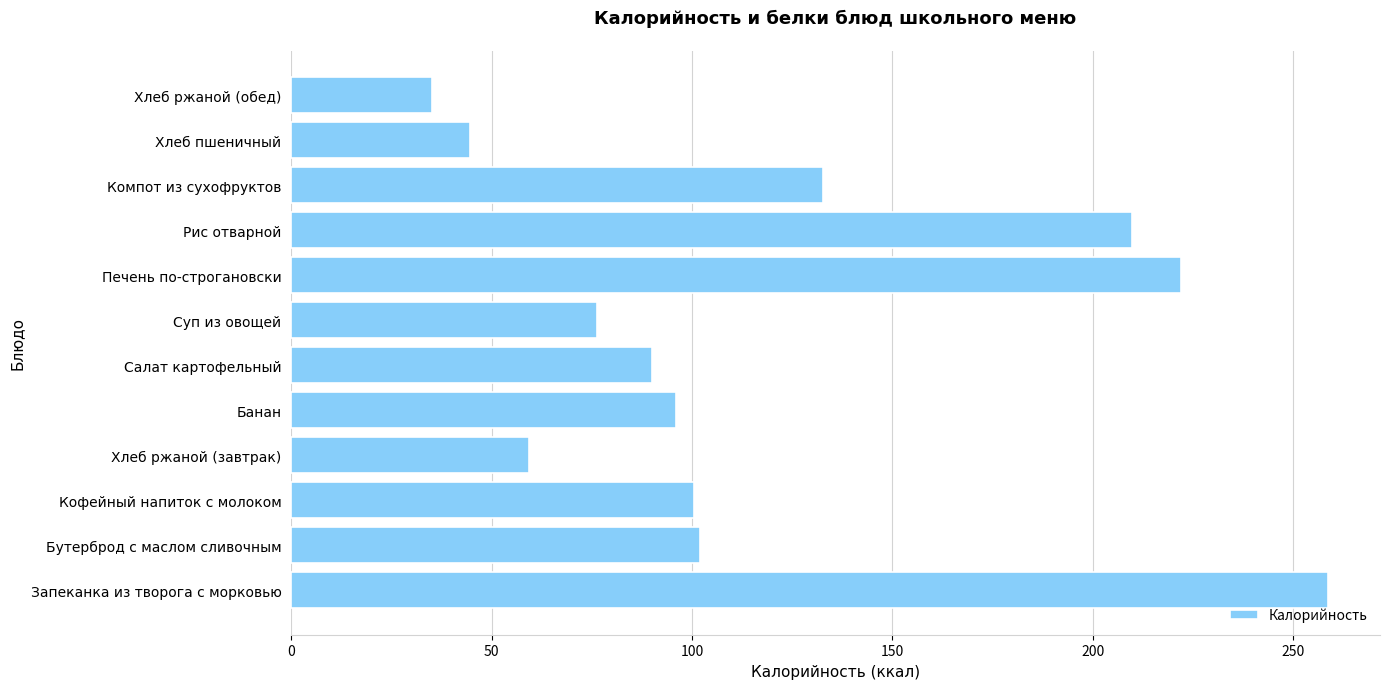

Between Салат картофельный and Хлеб ржаной (завтрак), which is larger?

Салат картофельный